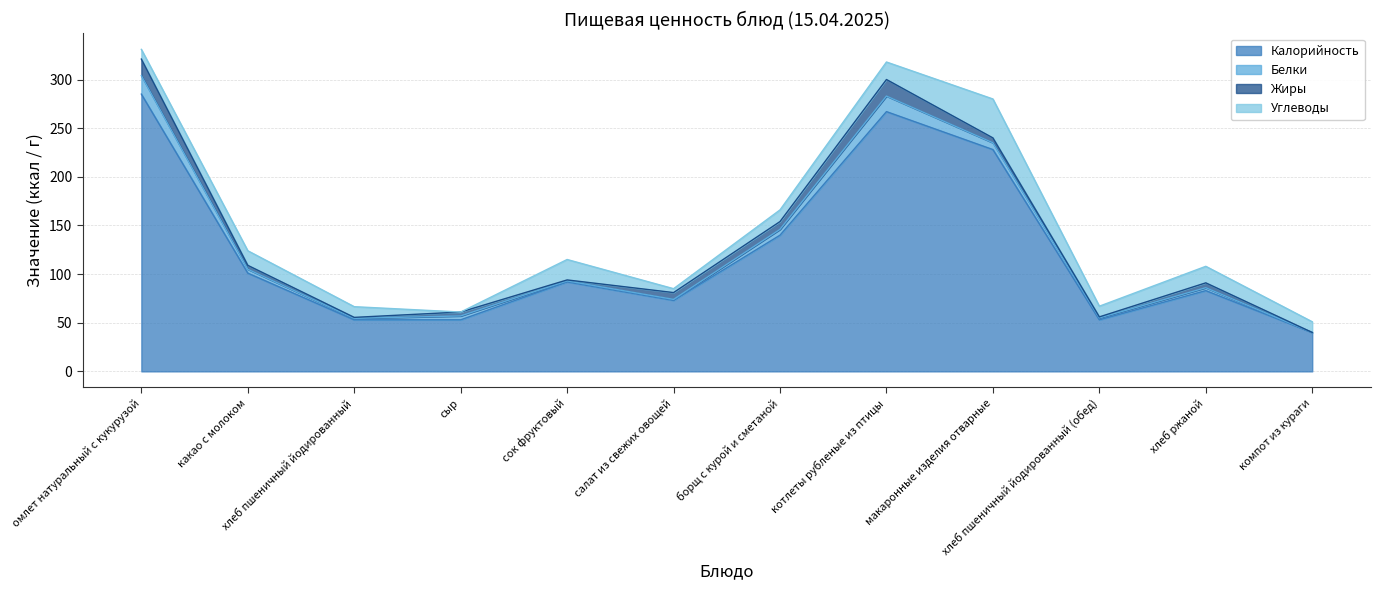

At which label does Жиры reach its minimum?

компот из кураги